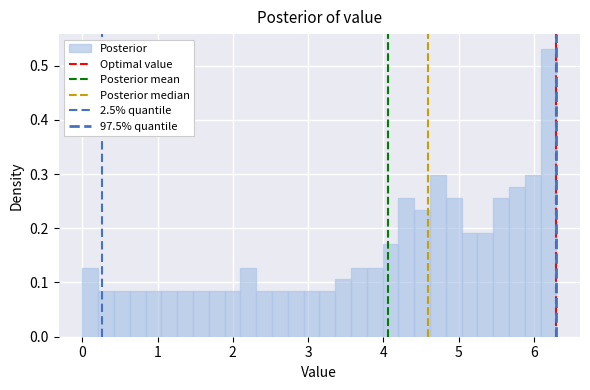

Around what value on the x-axis is the tallest bar? Give the approximate position of its centre, as read against the axis.

6.2